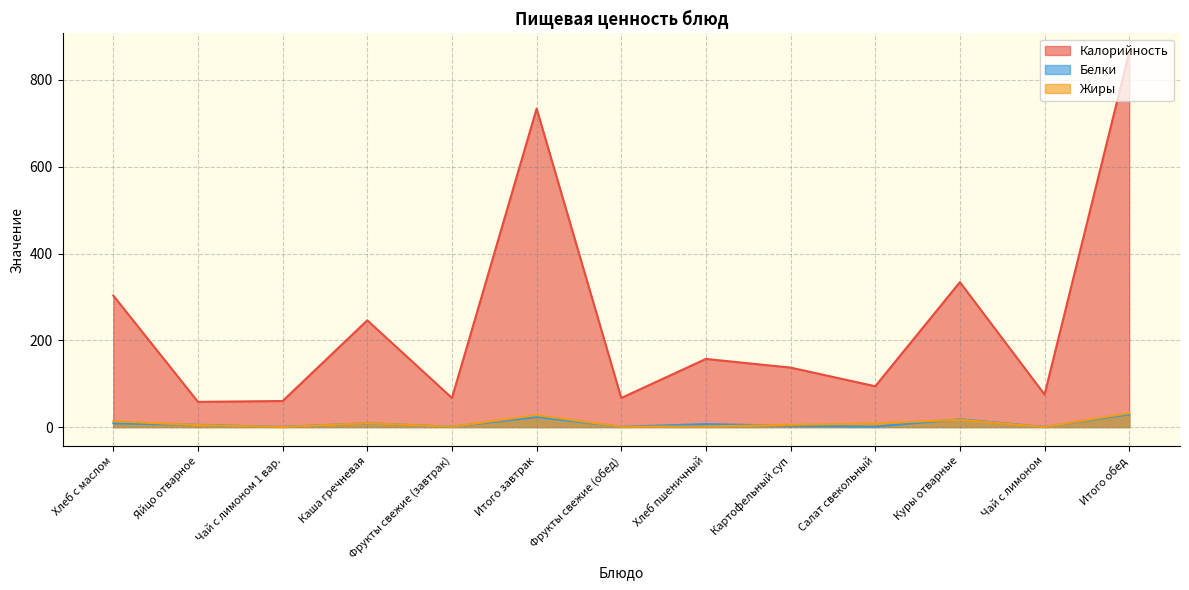

True or false: Белки has a value of 3.8 at Каша гречневая.

False